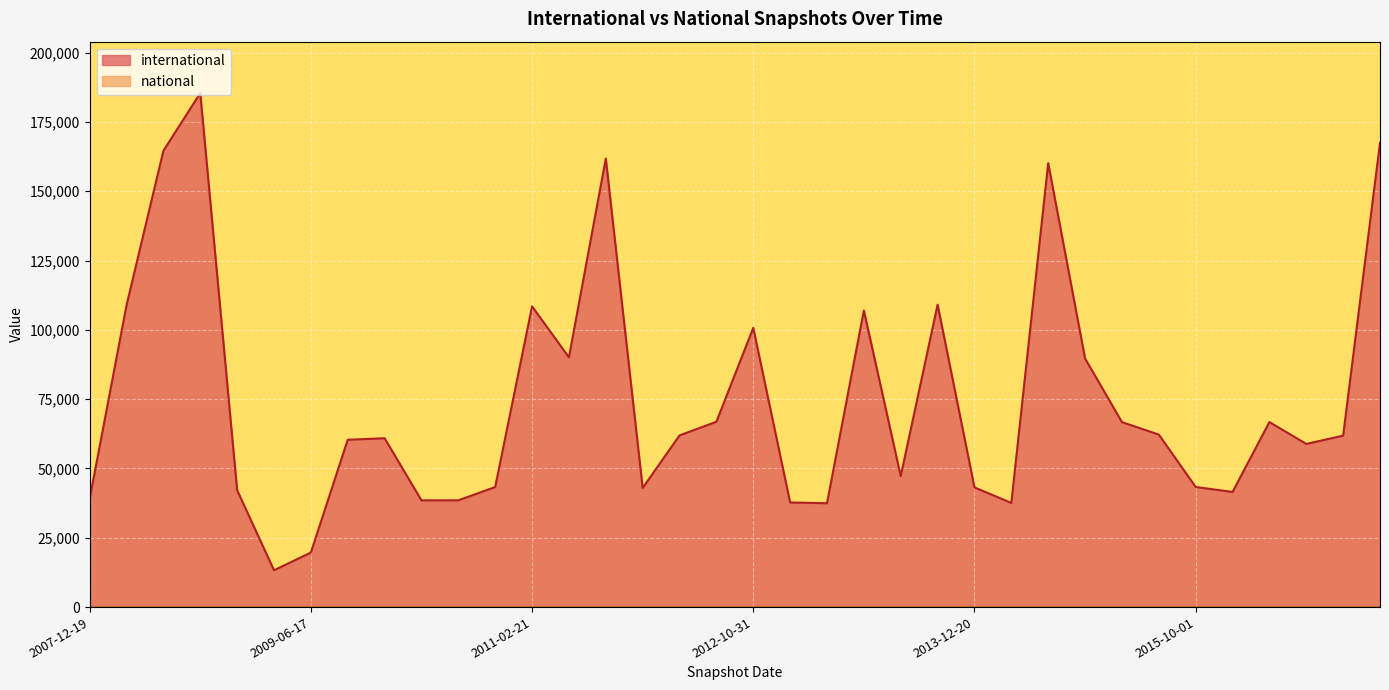

Reading right to left, extract all data points from this chart.

167488	61846	58858	66745	41532	43329	62225	66726	89685	160128	37567	43178	109099	47248	107001	37464	37738	100716	66861	61923	42967	161778	90099	108470	43308	38513	38510	60903	60358	19672	13290	42188	185417	164599	108854	39025